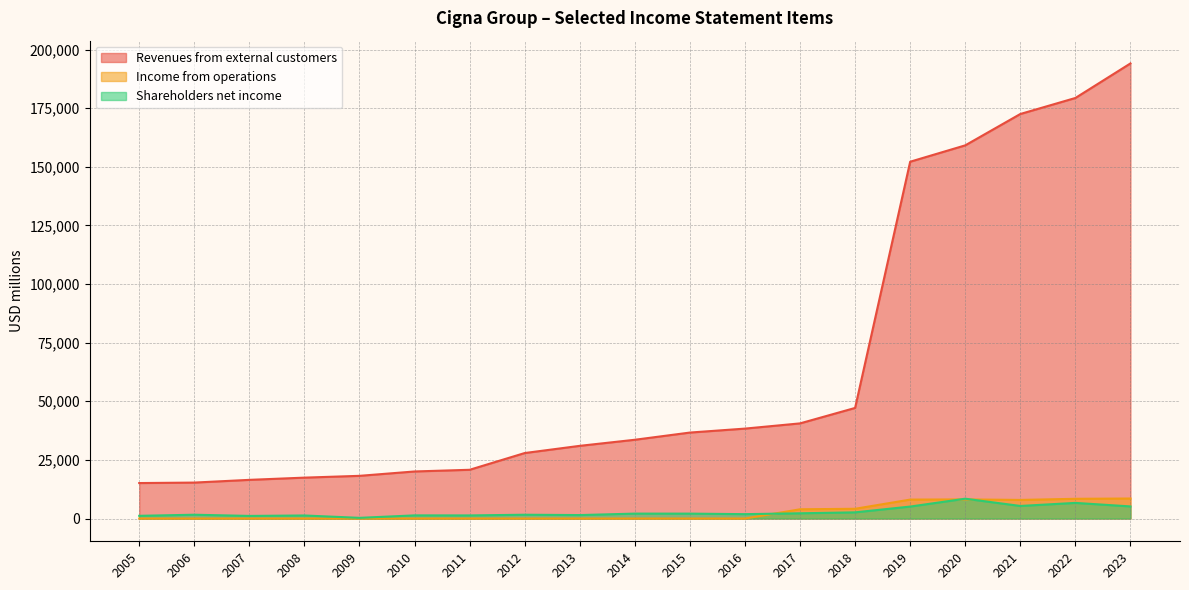

What is the difference between the highest and lowest values at 2007?

16494